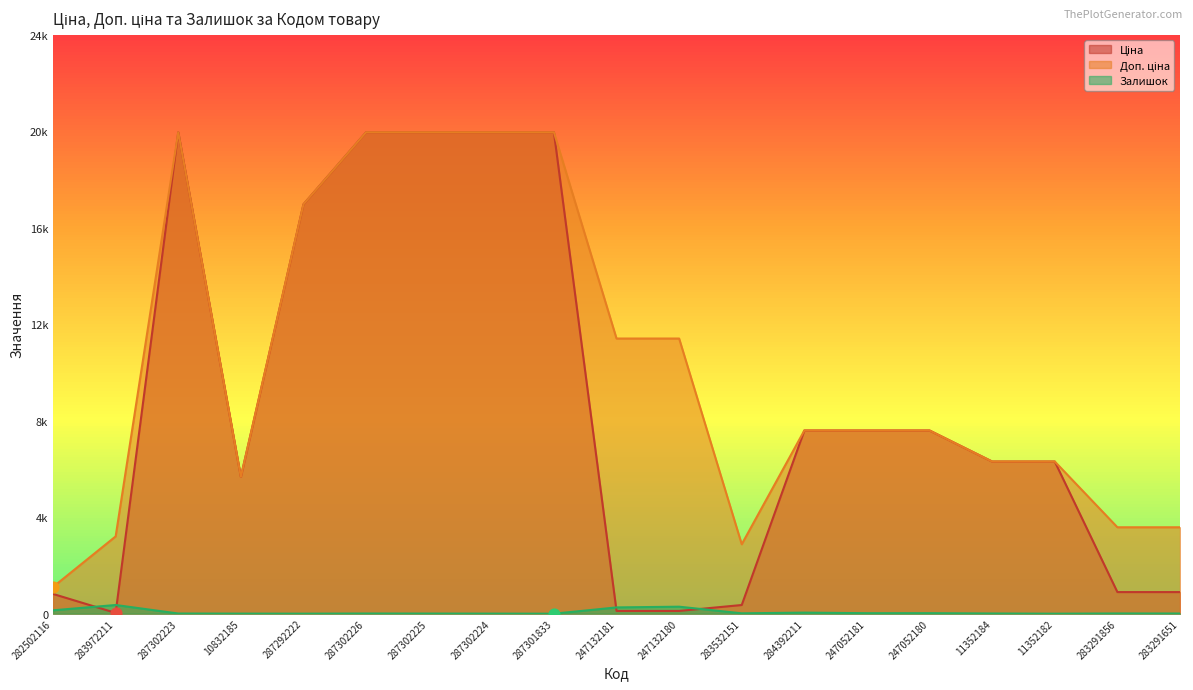

Is the value of Залишок at 247132180 greater than the value of Доп. ціна at 247052181?

No